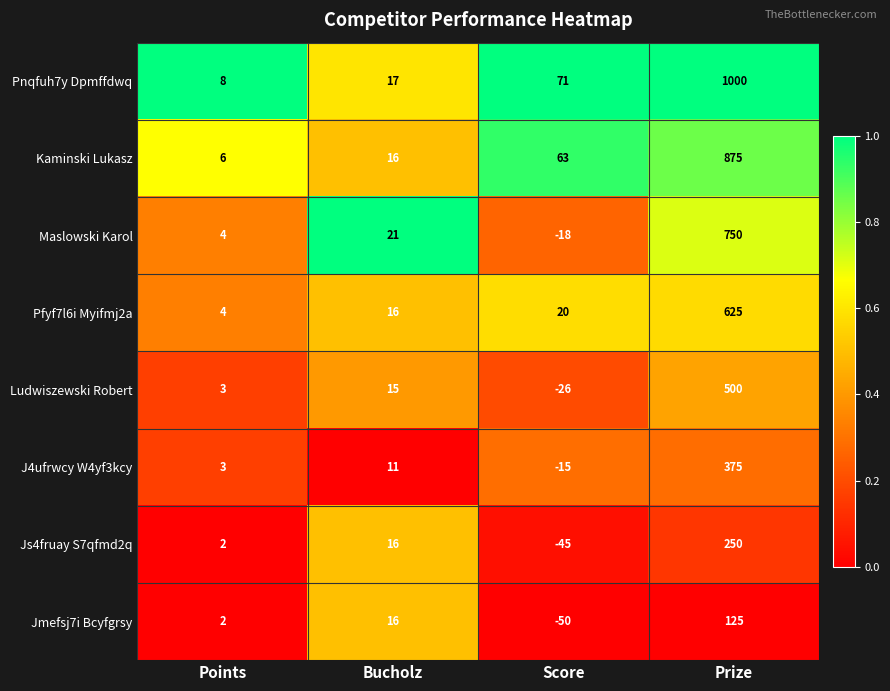

Which series has the largest total across all categories?

Pnqfuh7y Dpmffdwq